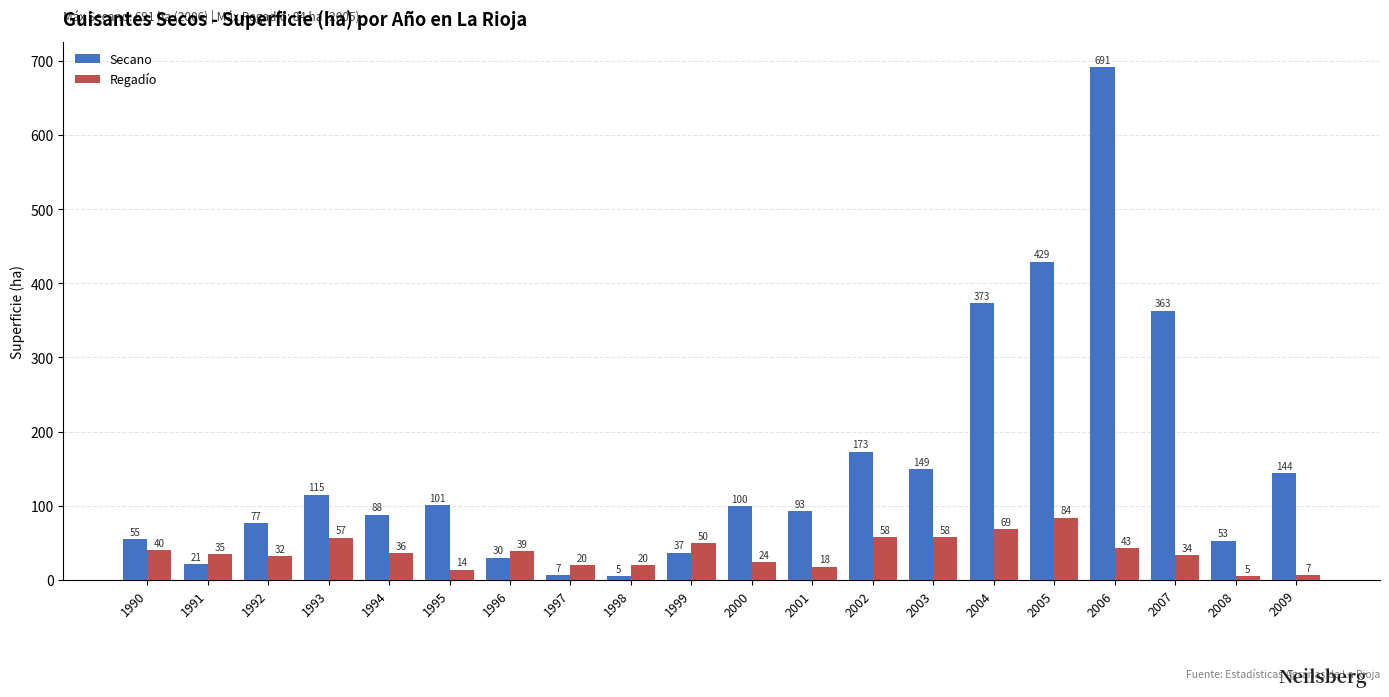

List the labels in order of Secano value, largest first.

2006, 2005, 2004, 2007, 2002, 2003, 2009, 1993, 1995, 2000, 2001, 1994, 1992, 1990, 2008, 1999, 1996, 1991, 1997, 1998